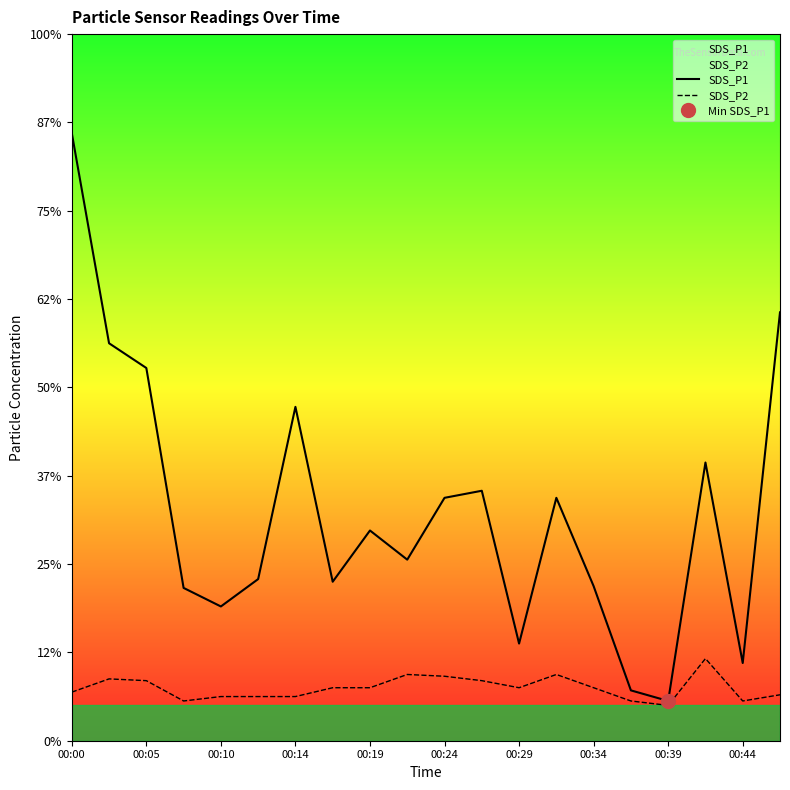

Reading left to right, extract all data points from this chart.

SDS_P1: 6.9	4.5	4.2	1.7	1.5	1.8	3.8	1.8	2.4	2.0	2.8	2.8	1.1	2.8	1.8	0.6	0.5	3.1	0.9	4.8
SDS_P2: 0.6	0.7	0.7	0.5	0.5	0.5	0.5	0.6	0.6	0.8	0.7	0.7	0.6	0.8	0.6	0.5	0.4	0.9	0.5	0.5